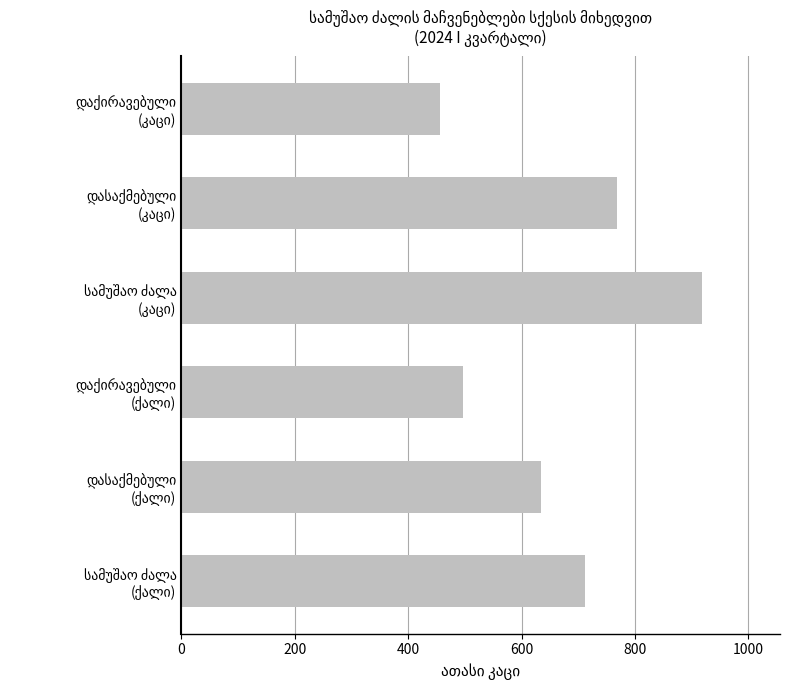

Reading bottom to top, what are all the values shown in this chart?

712.6	633.6	496.3	917.9	768.3	456.6